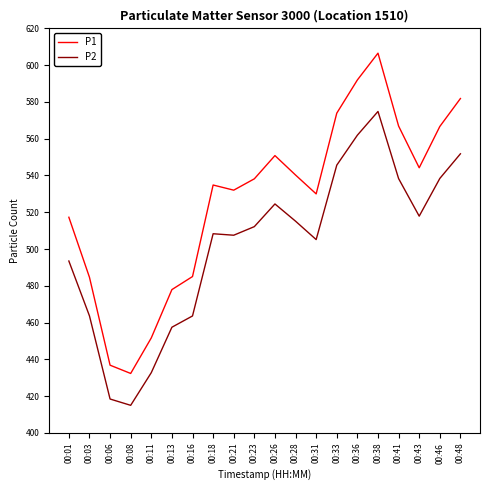

At which category is the sum across all series the highest?

00:38